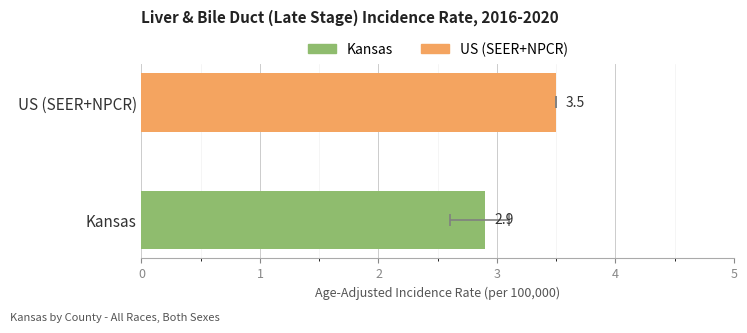

What is the difference between the values at Kansas and US (SEER+NPCR)?

0.6